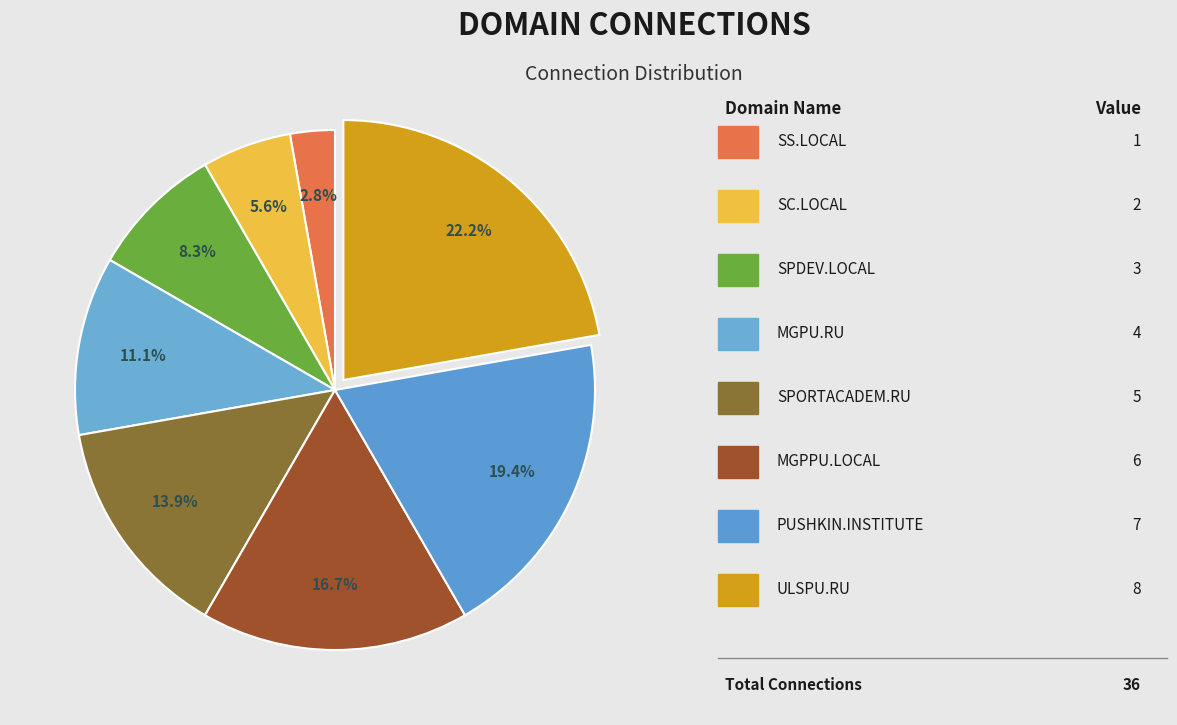

What is the smallest slice in the pie chart?

SS.LOCAL